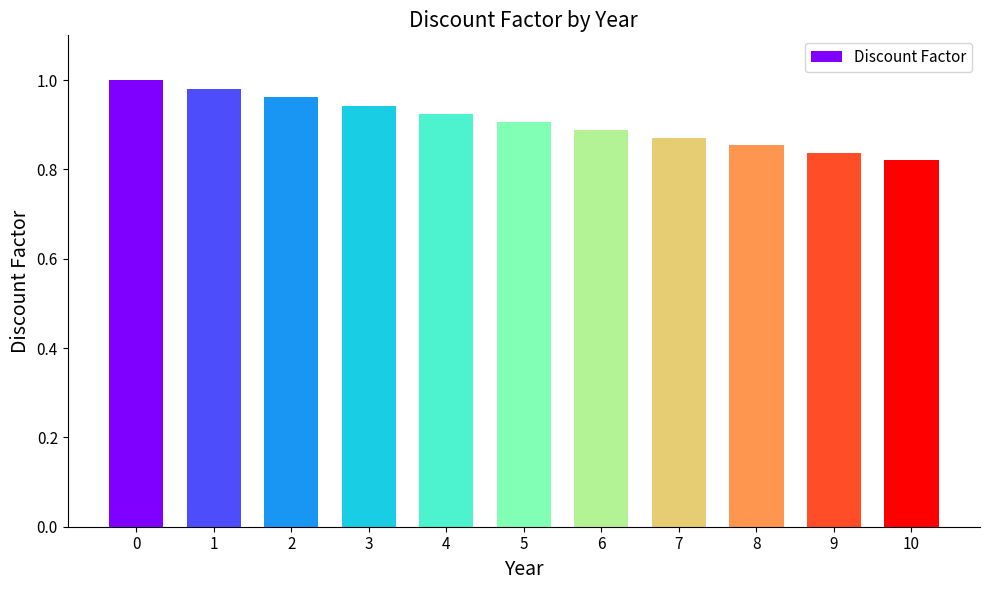

The value at 5 is 1.3. True or false?

False